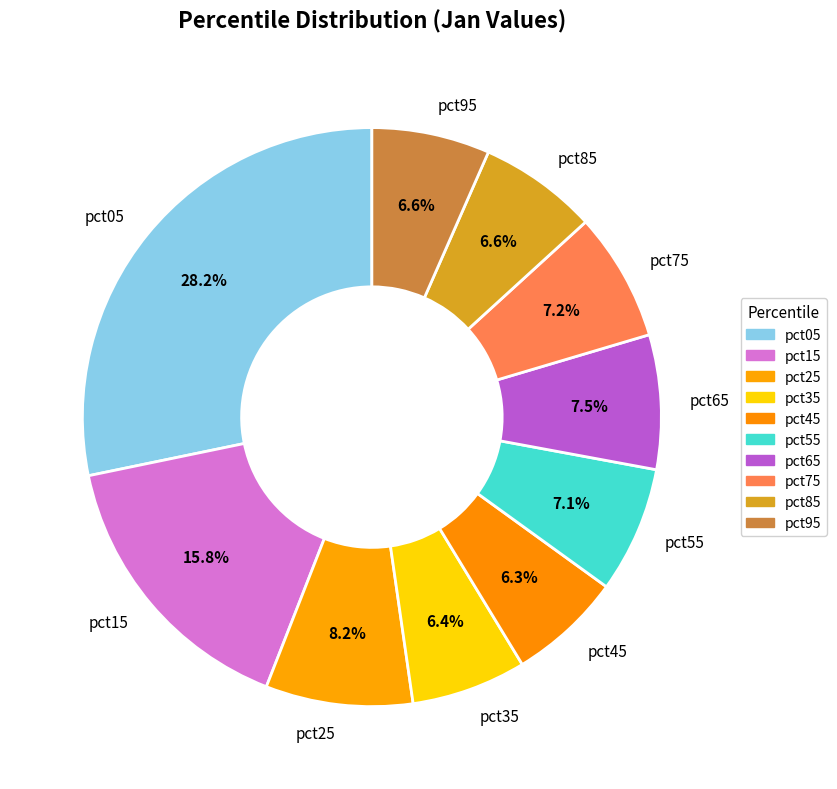

Which slice is the largest?

pct05